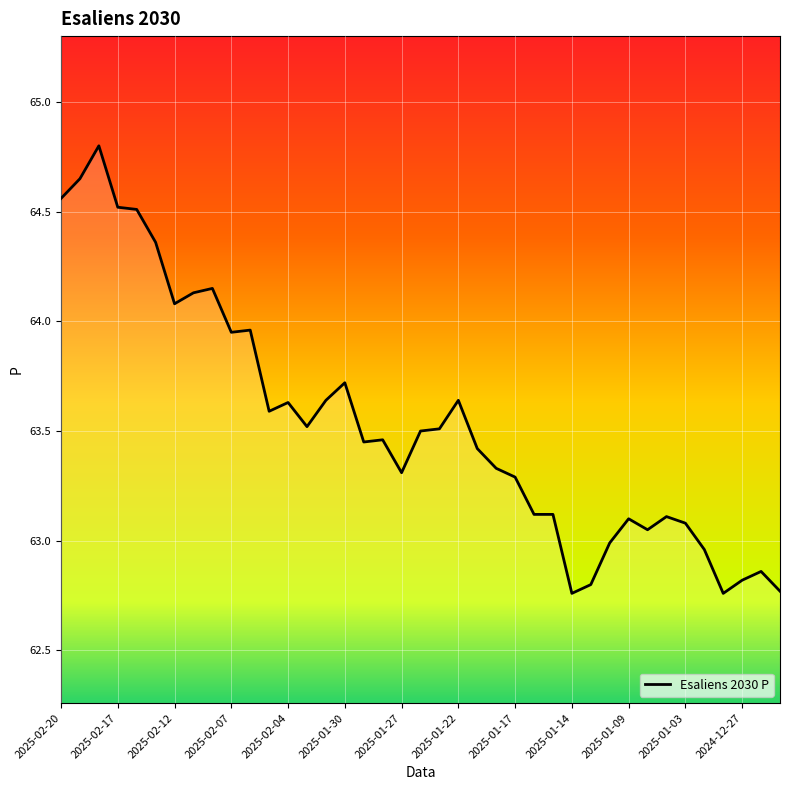

What is the greatest value displayed?

64.8